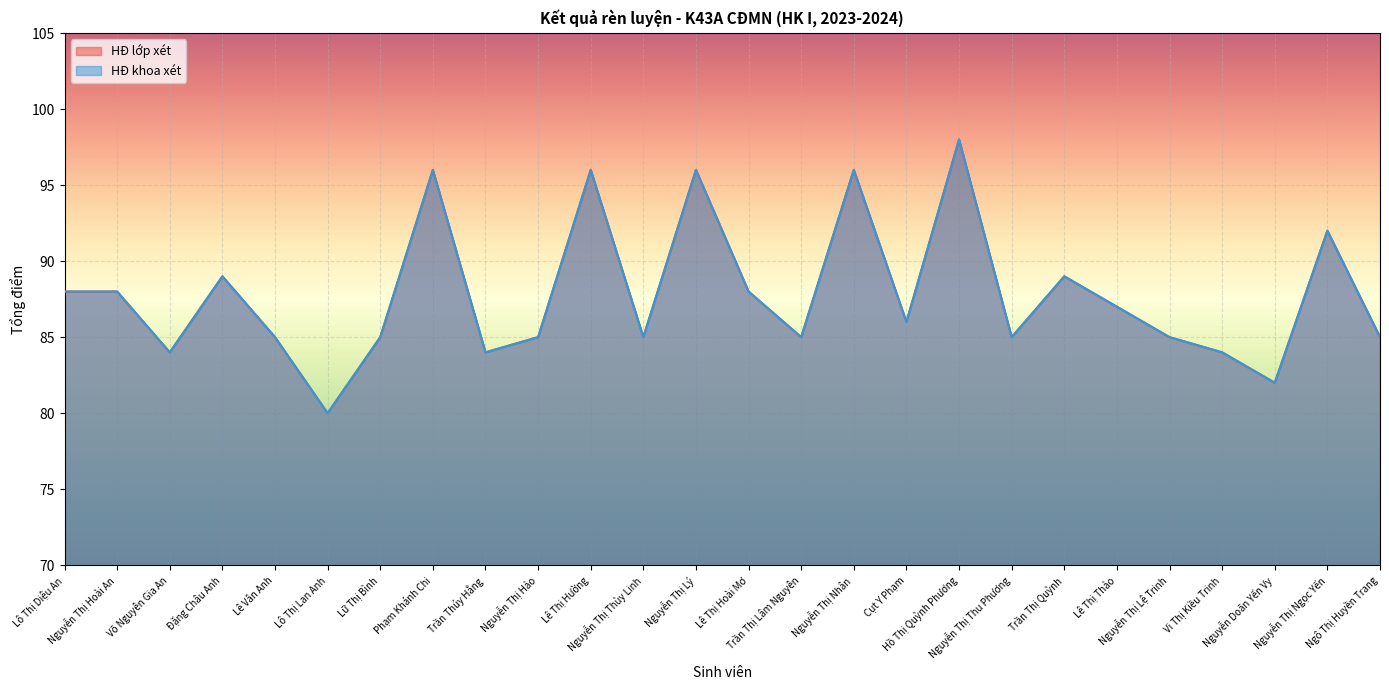

What is the difference between the maximum and minimum values in the HĐ lớp xét series?

18